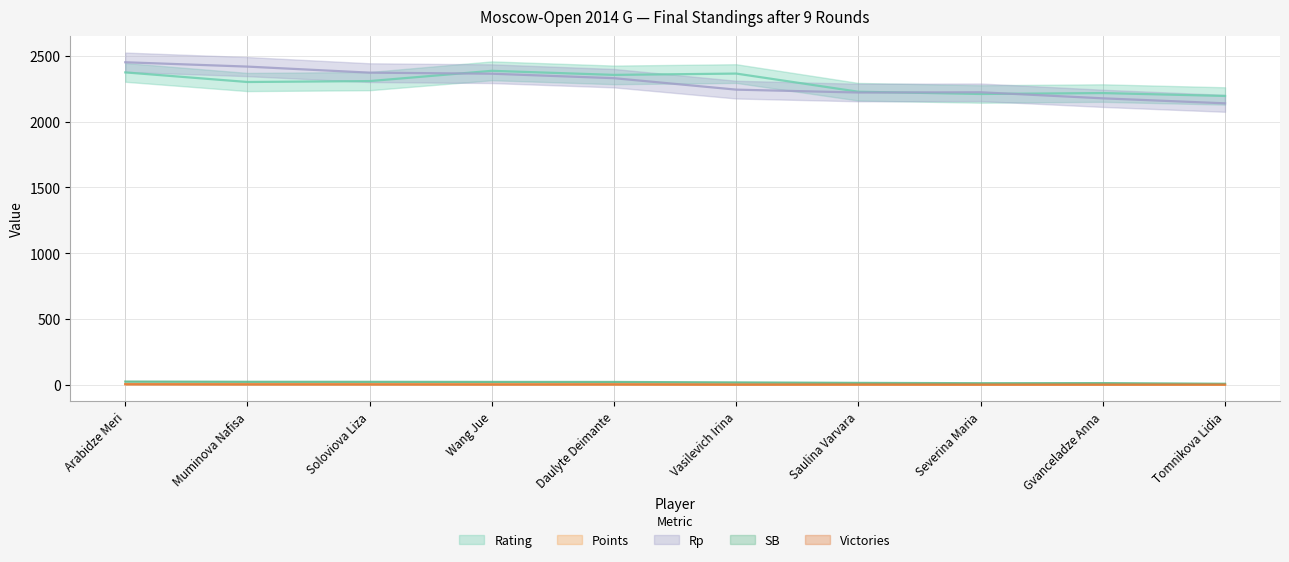

Reading left to right, list all the values displayed in this chart.

Rating: 2374.0	2301.0	2308.0	2386.0	2355.0	2365.0	2227.0	2210.0	2217.0	2195.0
Points: 6.5	6.0	5.5	5.5	5.0	4.0	3.5	3.5	3.0	2.5
Rp: 2451.0	2418.0	2372.0	2364.0	2330.0	2243.0	2221.0	2223.0	2177.0	2139.0
SB: 25.2	23.5	23.2	22.5	22.2	18.8	15.2	12.8	13.5	8.5
Victories: 5.0	4.0	4.0	3.0	4.0	2.0	3.0	2.0	2.0	2.0